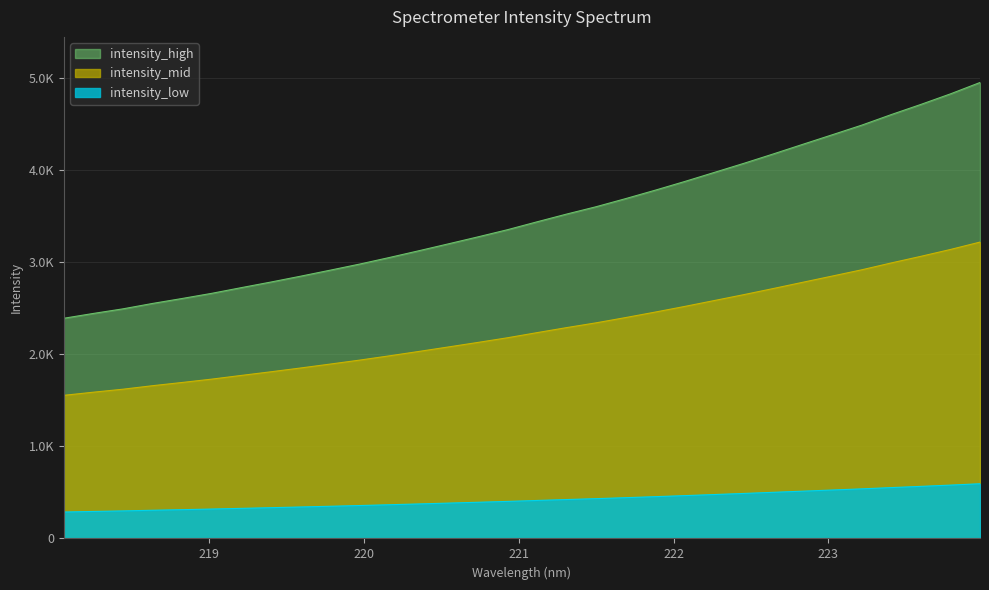

What are all the series names shown in the legend?

intensity_high, intensity_mid, intensity_low